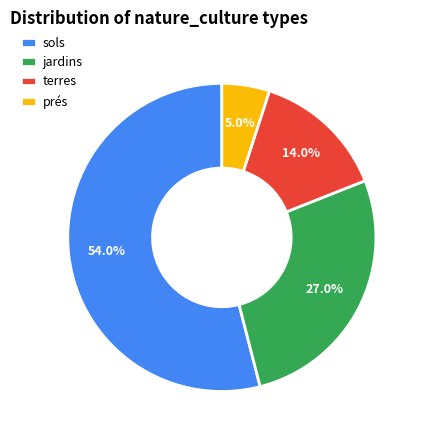

How many segments does this pie chart have?

4